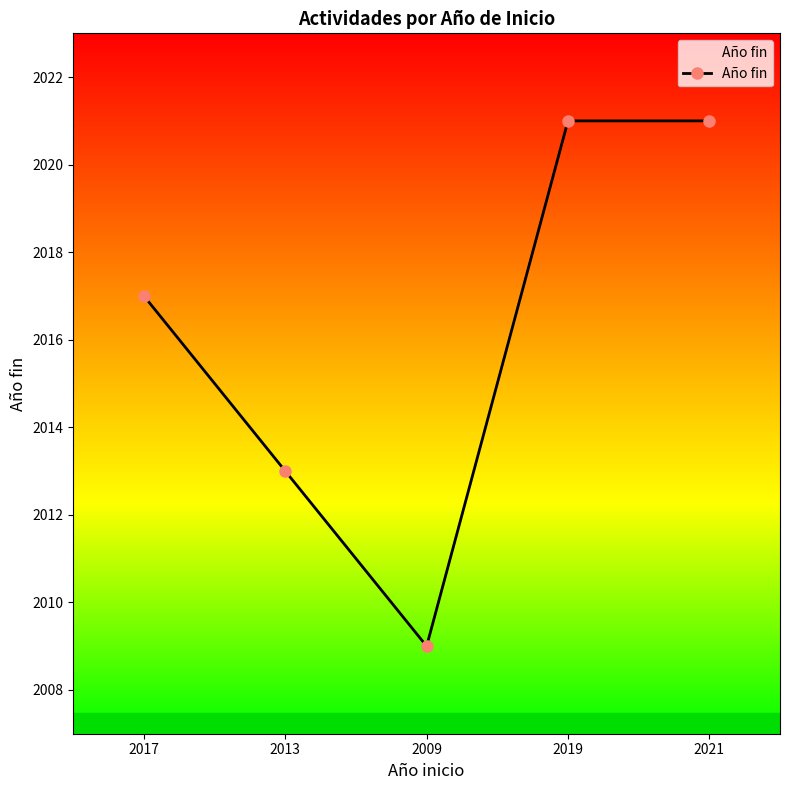

What is the smallest value displayed?

2009